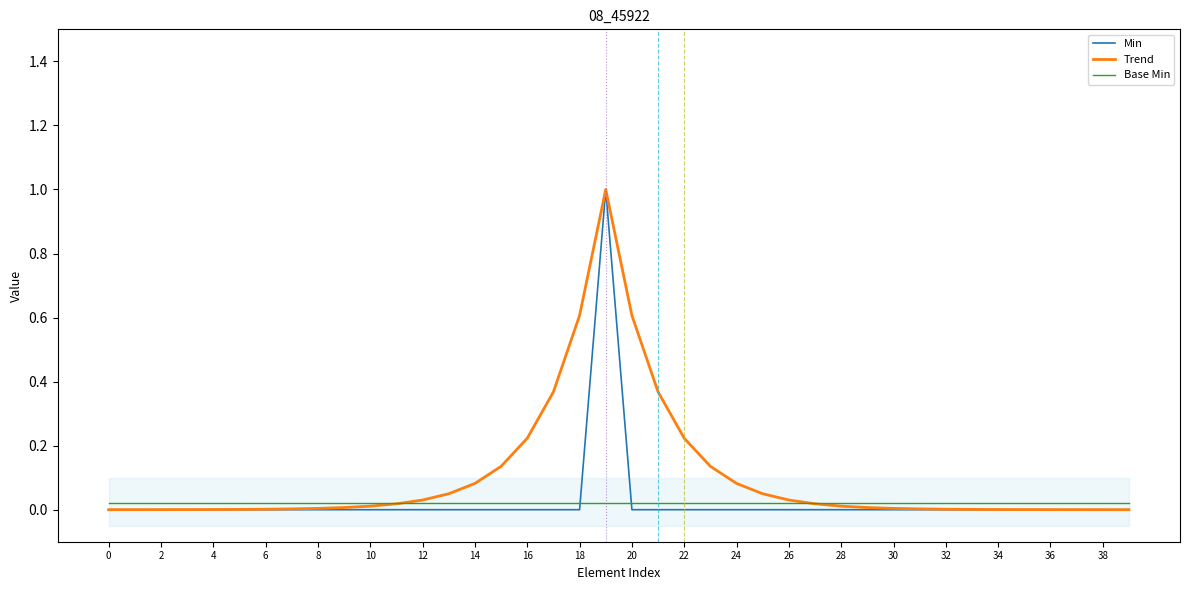

True or false: Min has a value of -0.4 at 14.

False